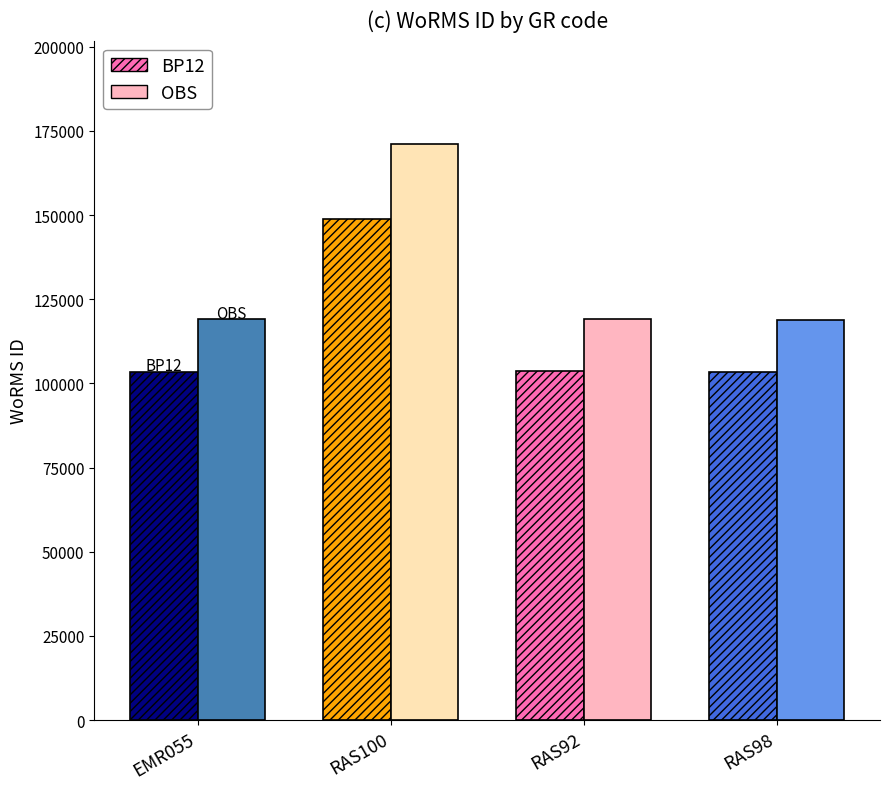

List the labels in order of value, largest first.

RAS100, RAS92, EMR055, RAS98